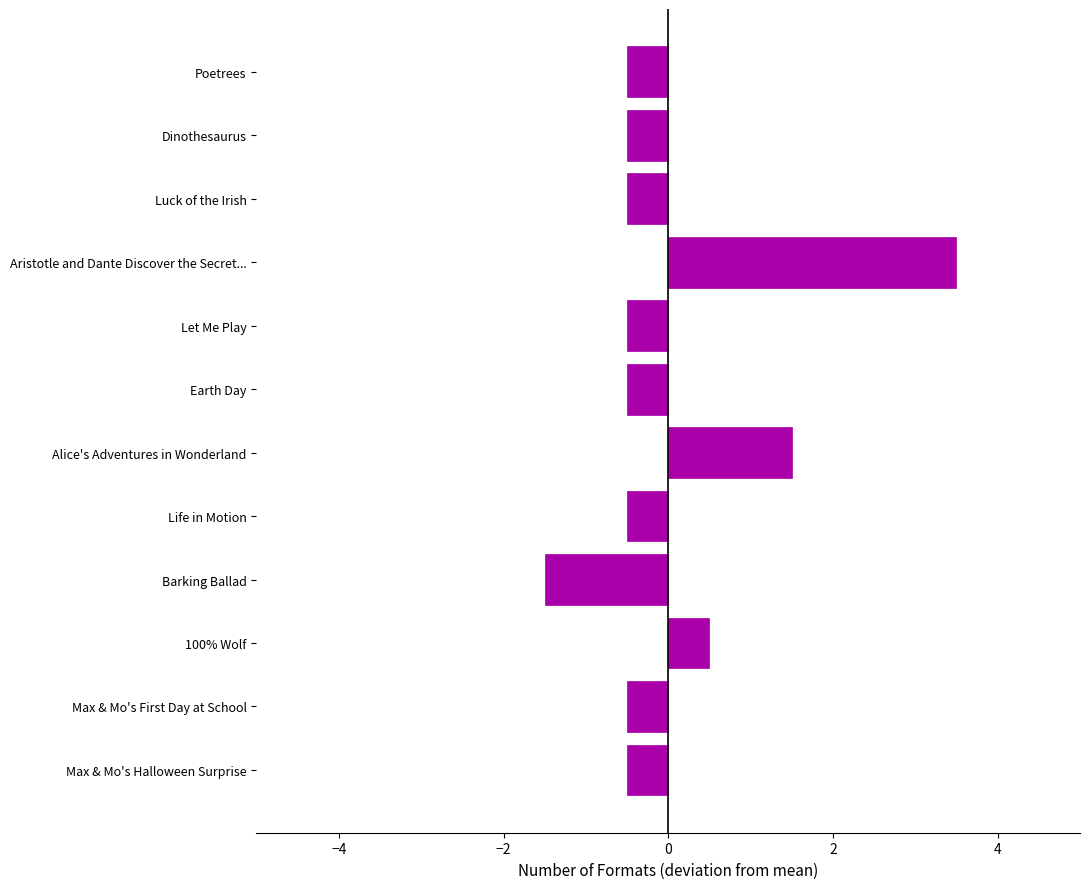

What is the difference between the maximum and minimum values?

5.0